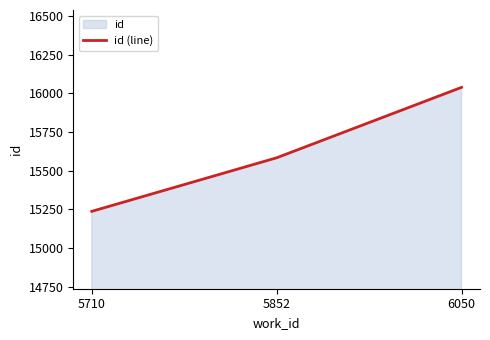

How many values are between 15238 and 16039?

3